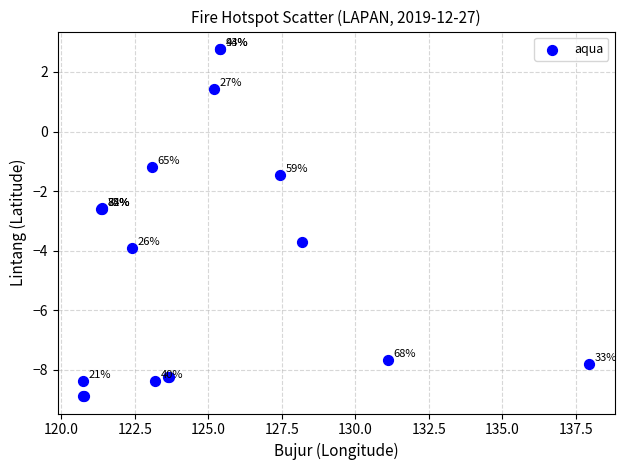

What Y value in the scatter plot is closest to -3?

-2.6